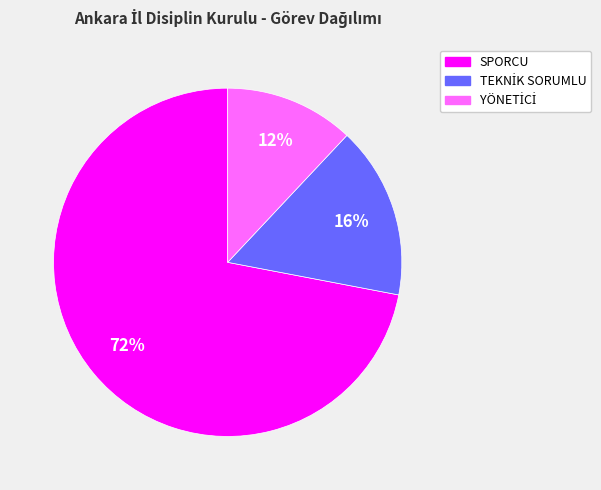

Which category has the biggest portion of the pie?

SPORCU